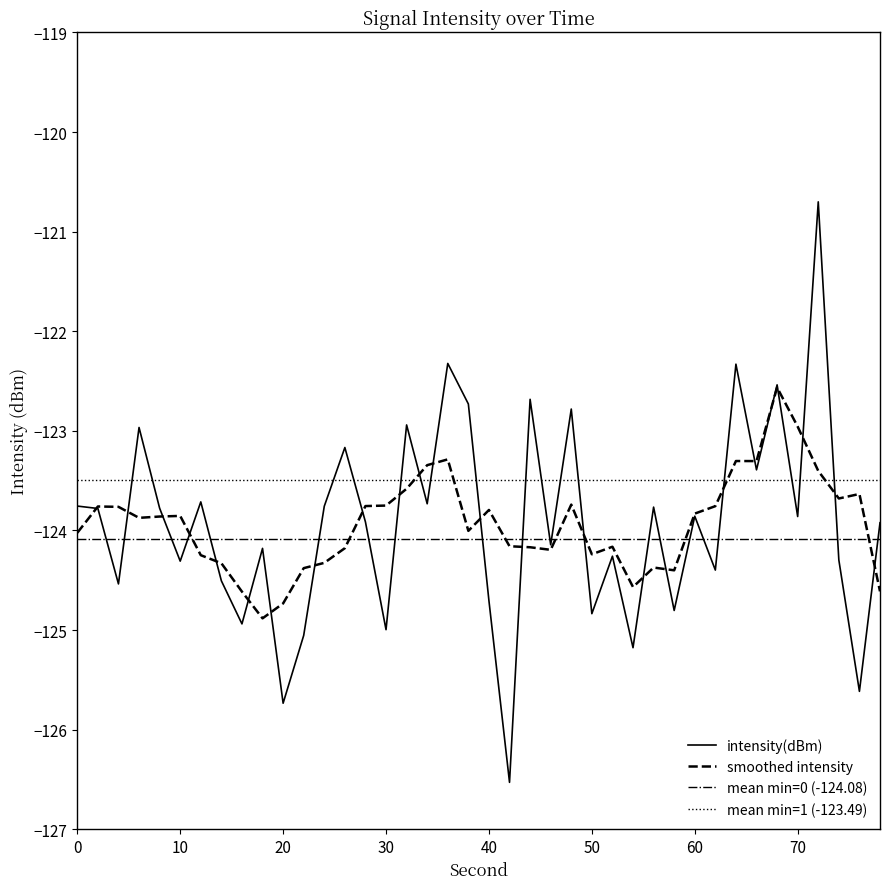

What is the greatest value displayed?

-120.7